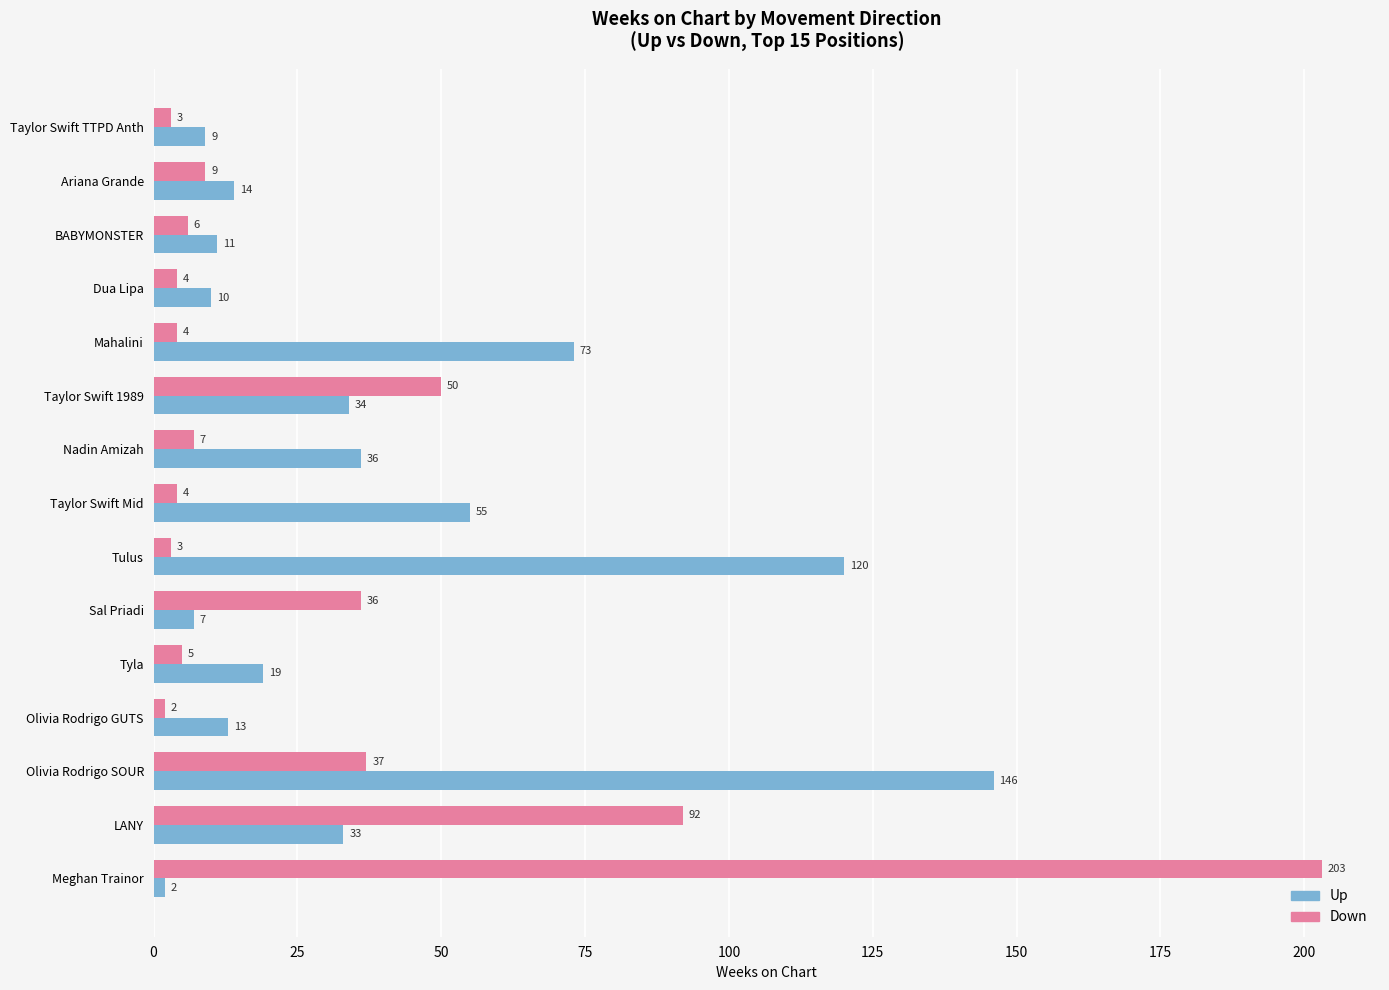

What is the difference between the maximum and minimum values in the Down series?

201